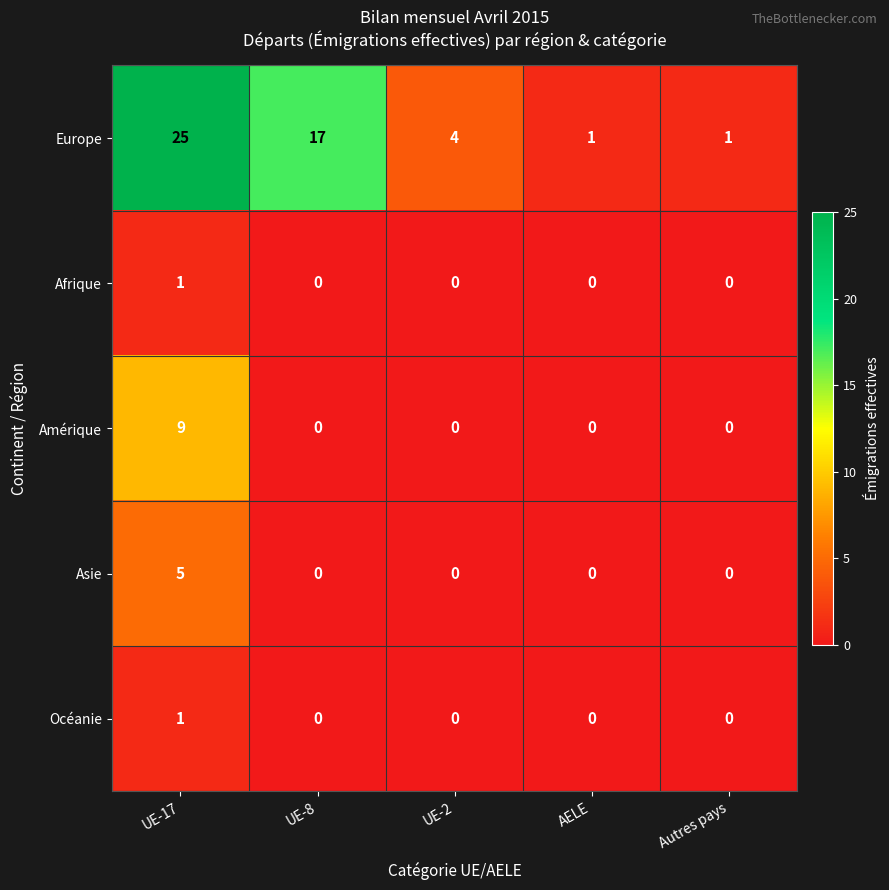

Between UE-8 and Autres pays, which series saw the biggest shift?

Europe